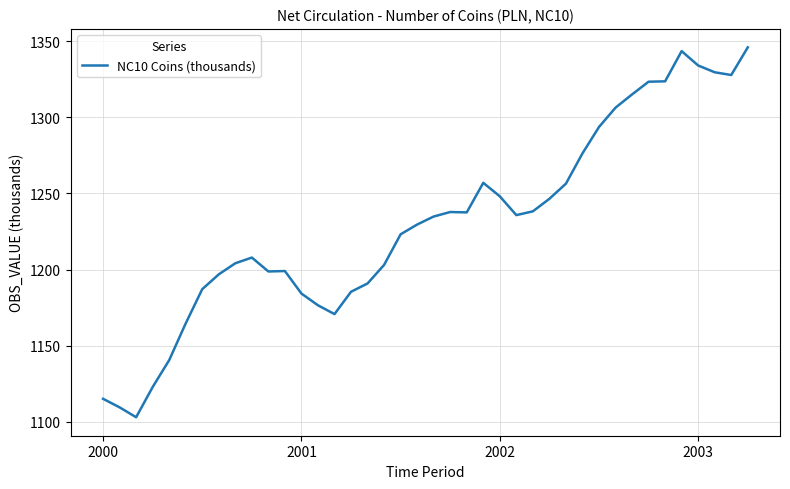

What is the greatest value displayed?

1345.8